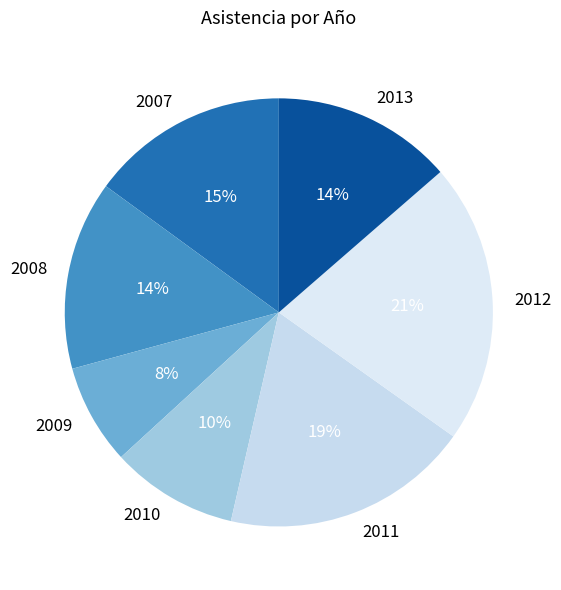

What is the ratio of the value at 2012 to the value at 2011?

1.1